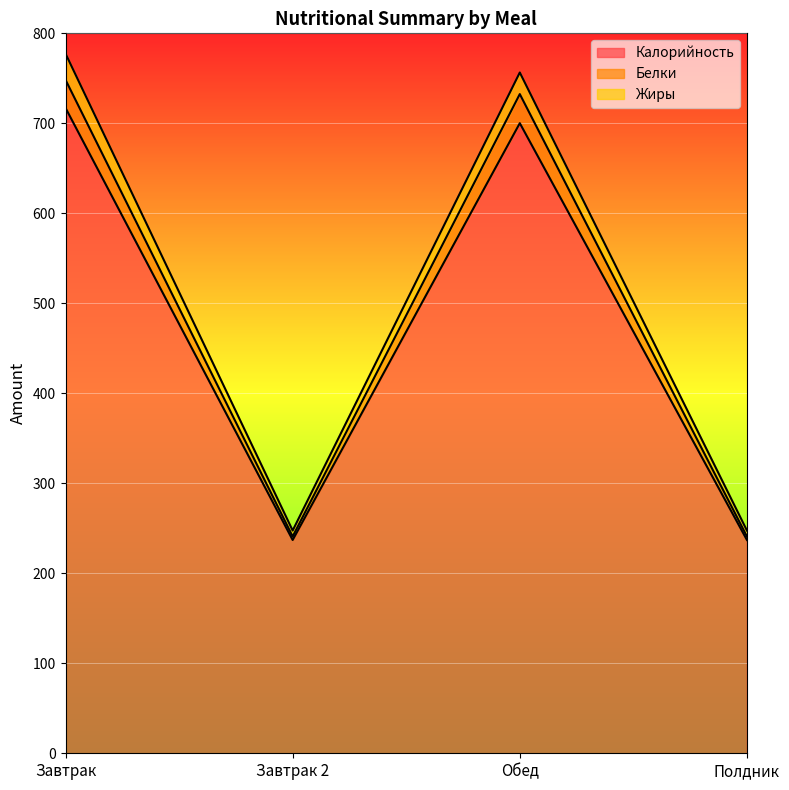

What are all the series names shown in the legend?

Калорийность, Белки, Жиры